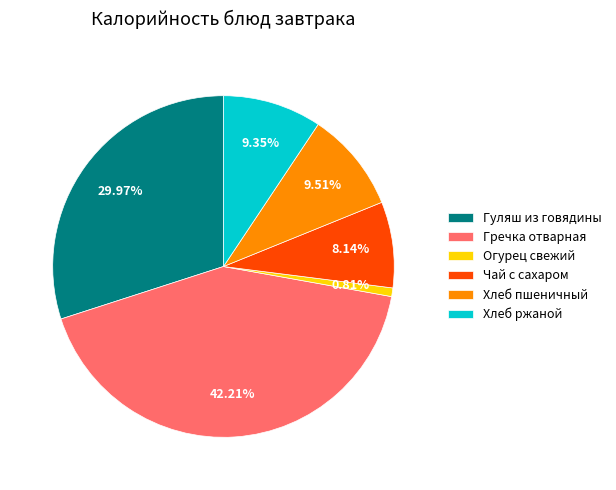

Count the number of slices in the pie.

6